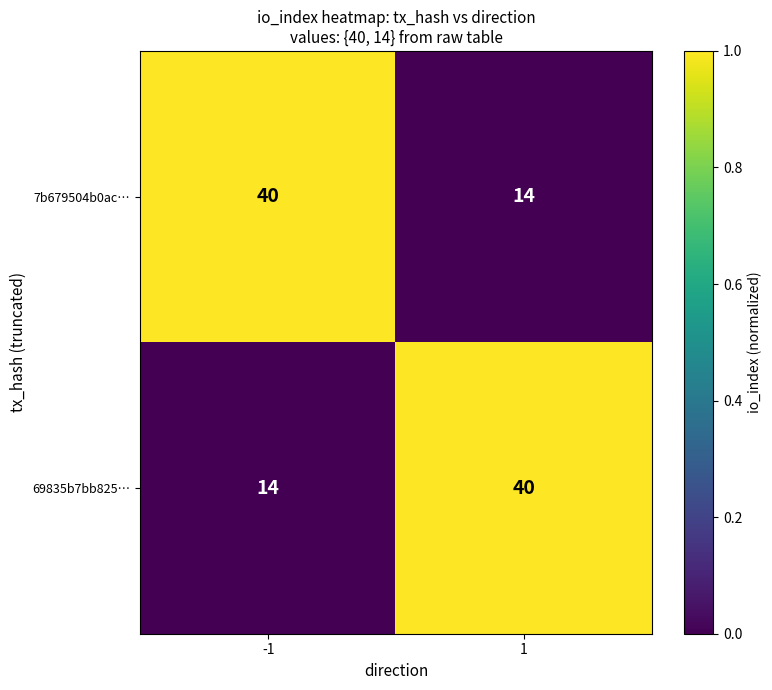

At 1, list the series in order from smallest to largest.

7b679504b0ac…, 69835b7bb825…